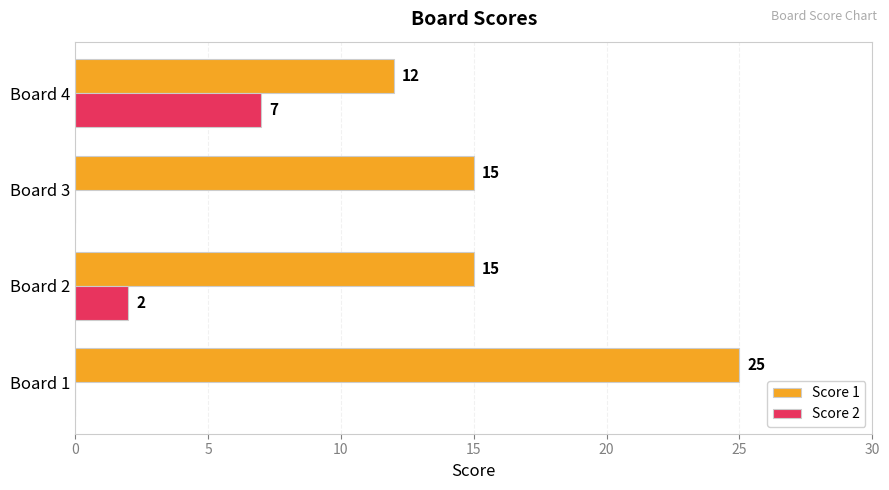

Which category has the highest value in the Score 1 series?

Board 1